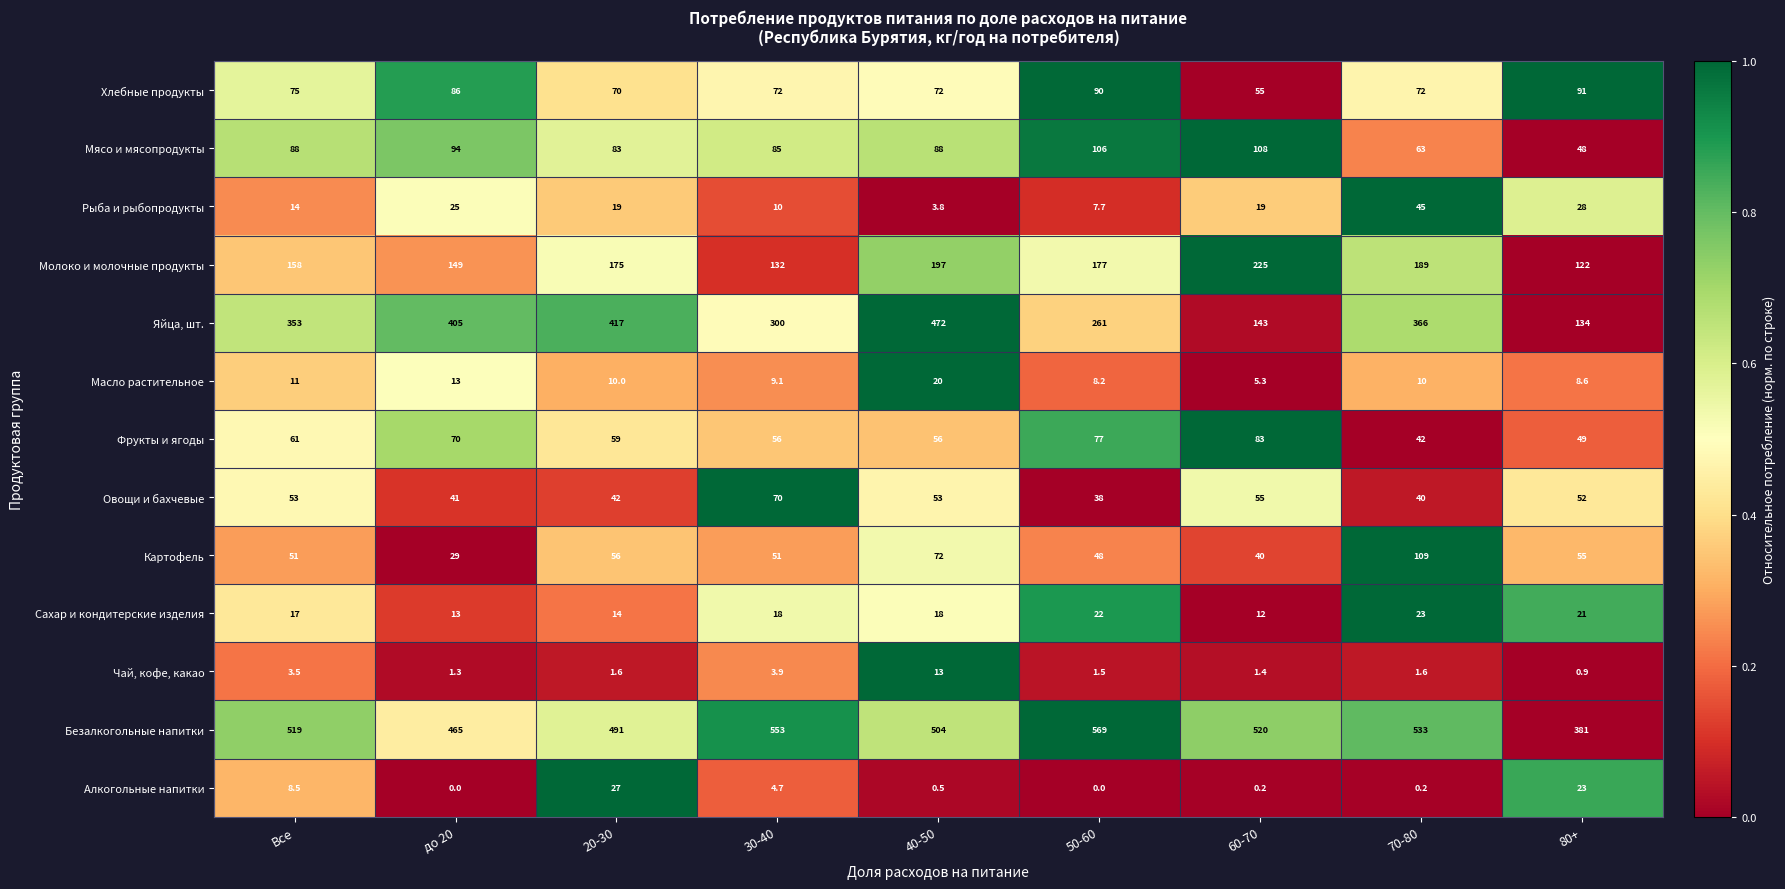

Which category has the highest value across all series?

50-60